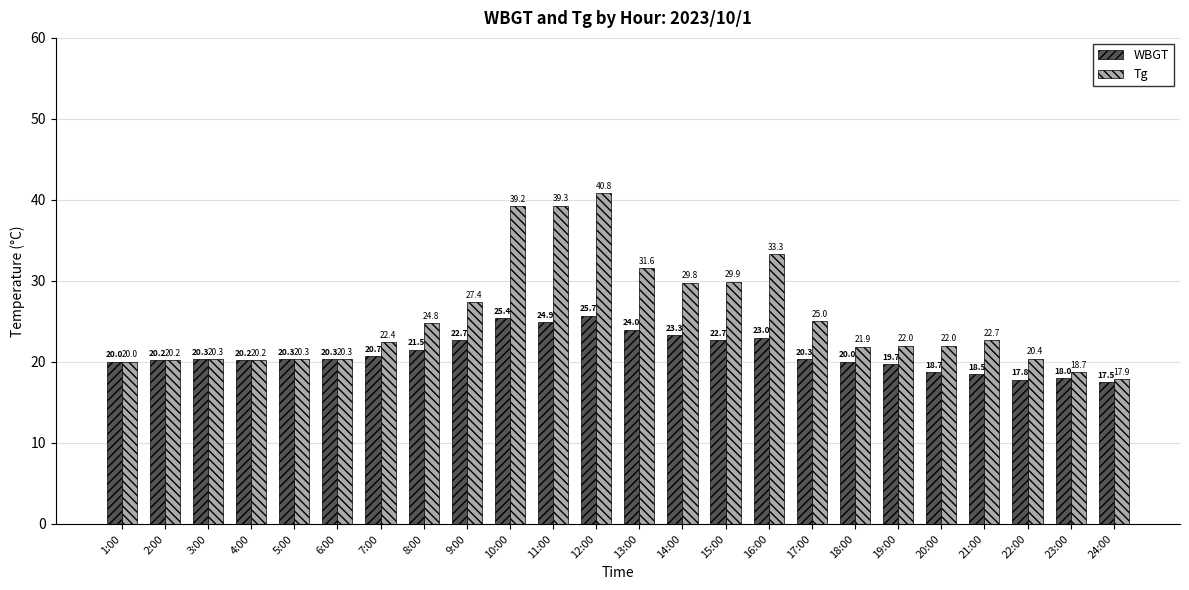

How many categories are shown in the chart?

24